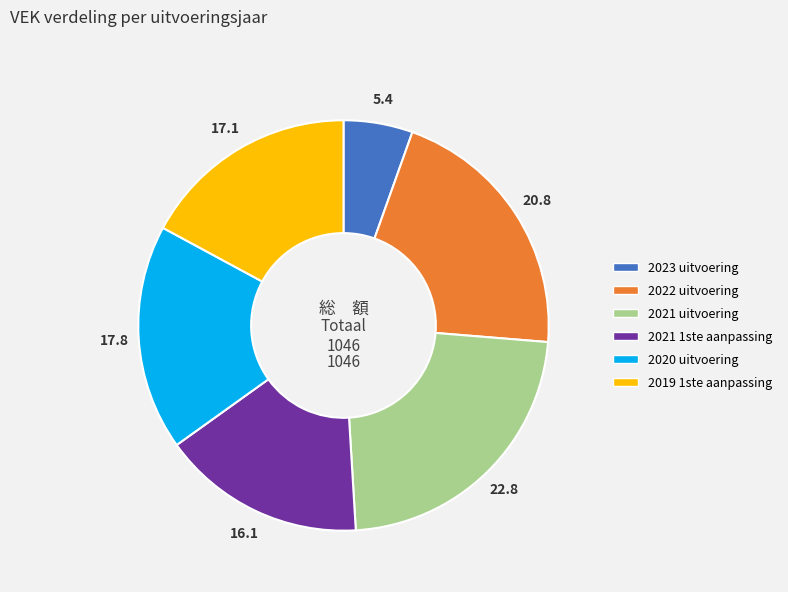

Does 2021 1ste aanpassing account for over 50% of the chart?

No